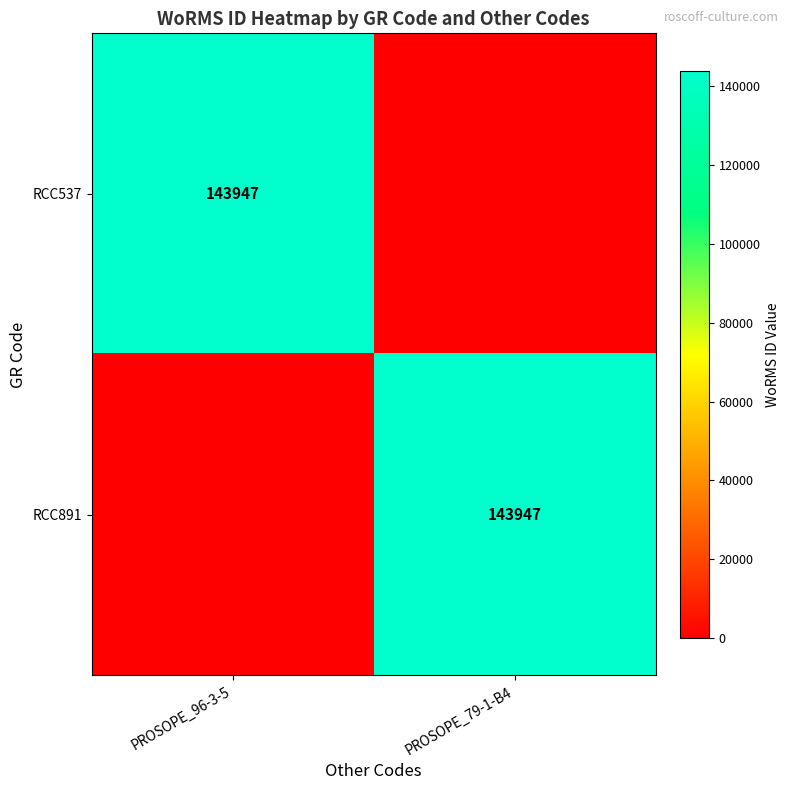

The value of RCC537 at PROSOPE_96-3-5 is 247120. True or false?

False